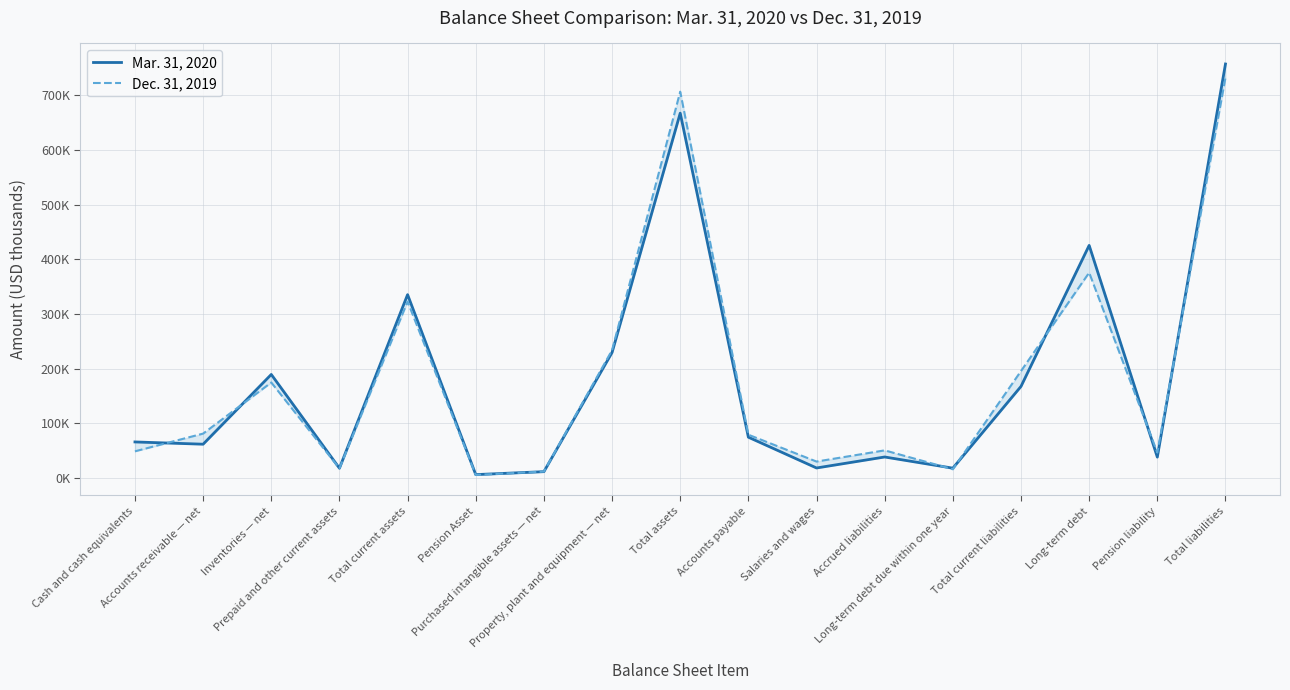

What is the minimum value for Mar. 31, 2020?

6312